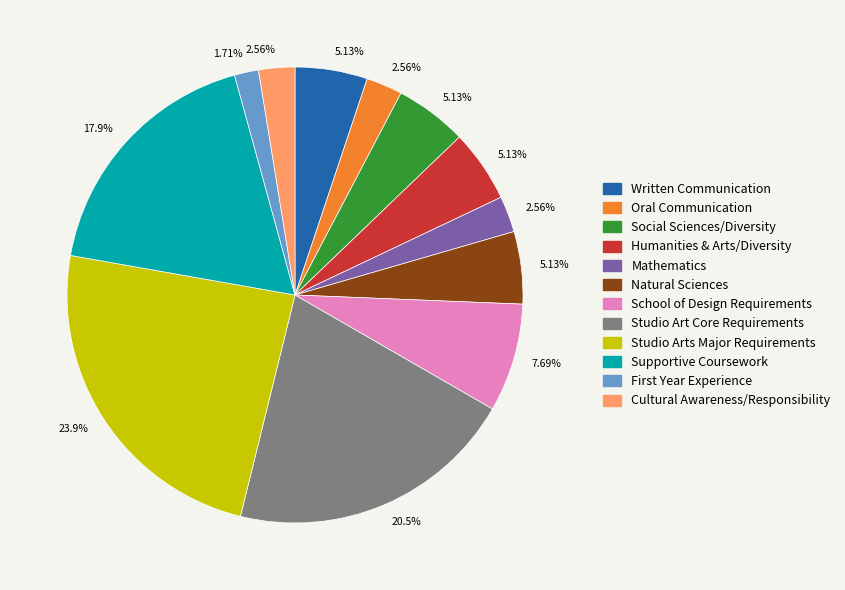

Does any single category account for the majority?

No